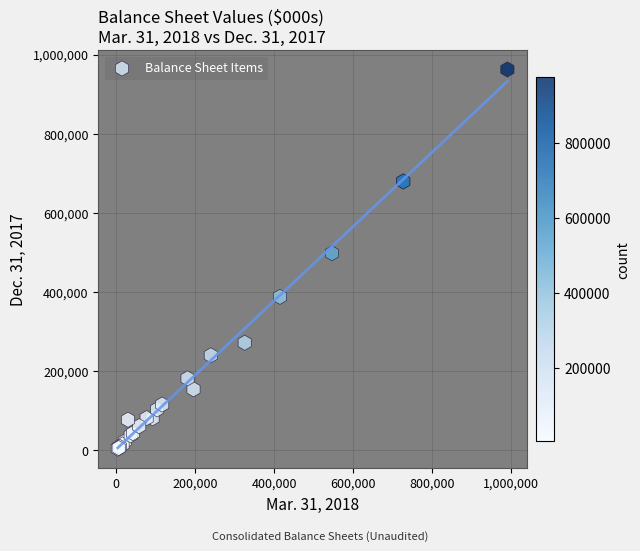

What Y value in the scatter plot is closest to 483049?

497813